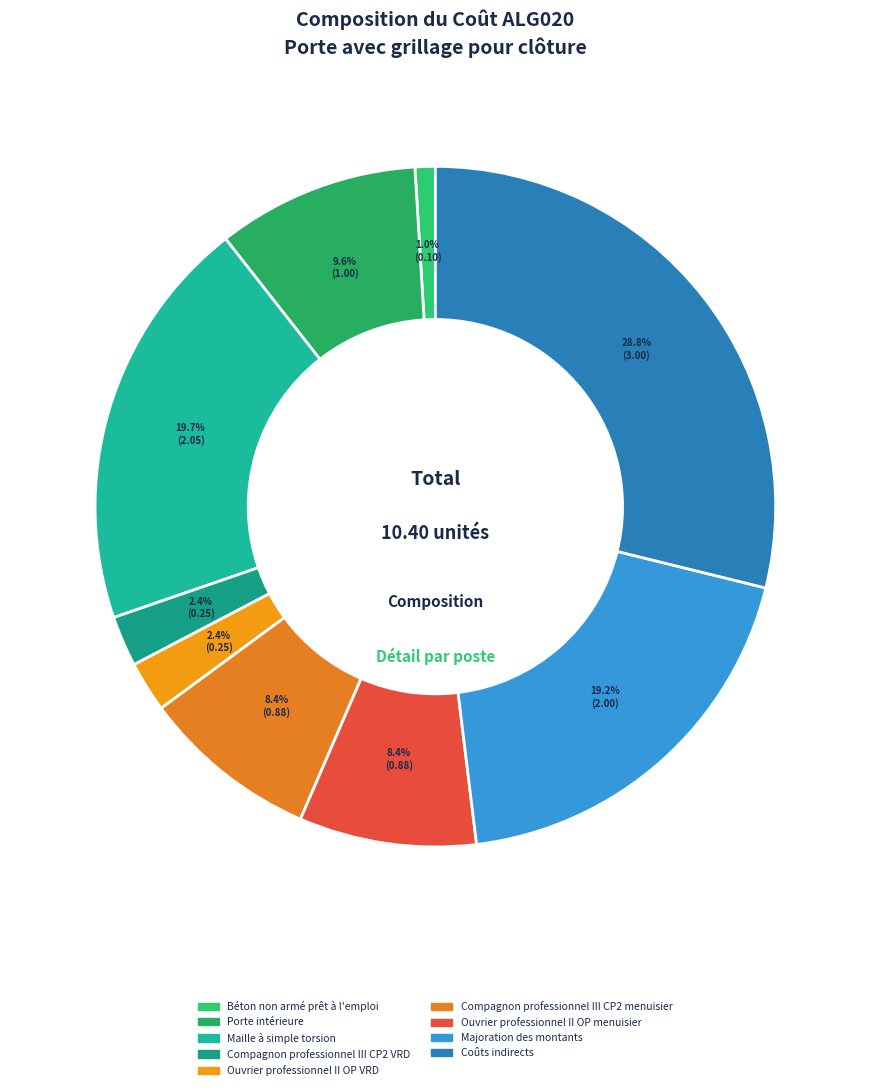

To the nearest percent, what is the combined percentage of Compagnon professionnel III CP2 VRD and Porte intérieure?

12%